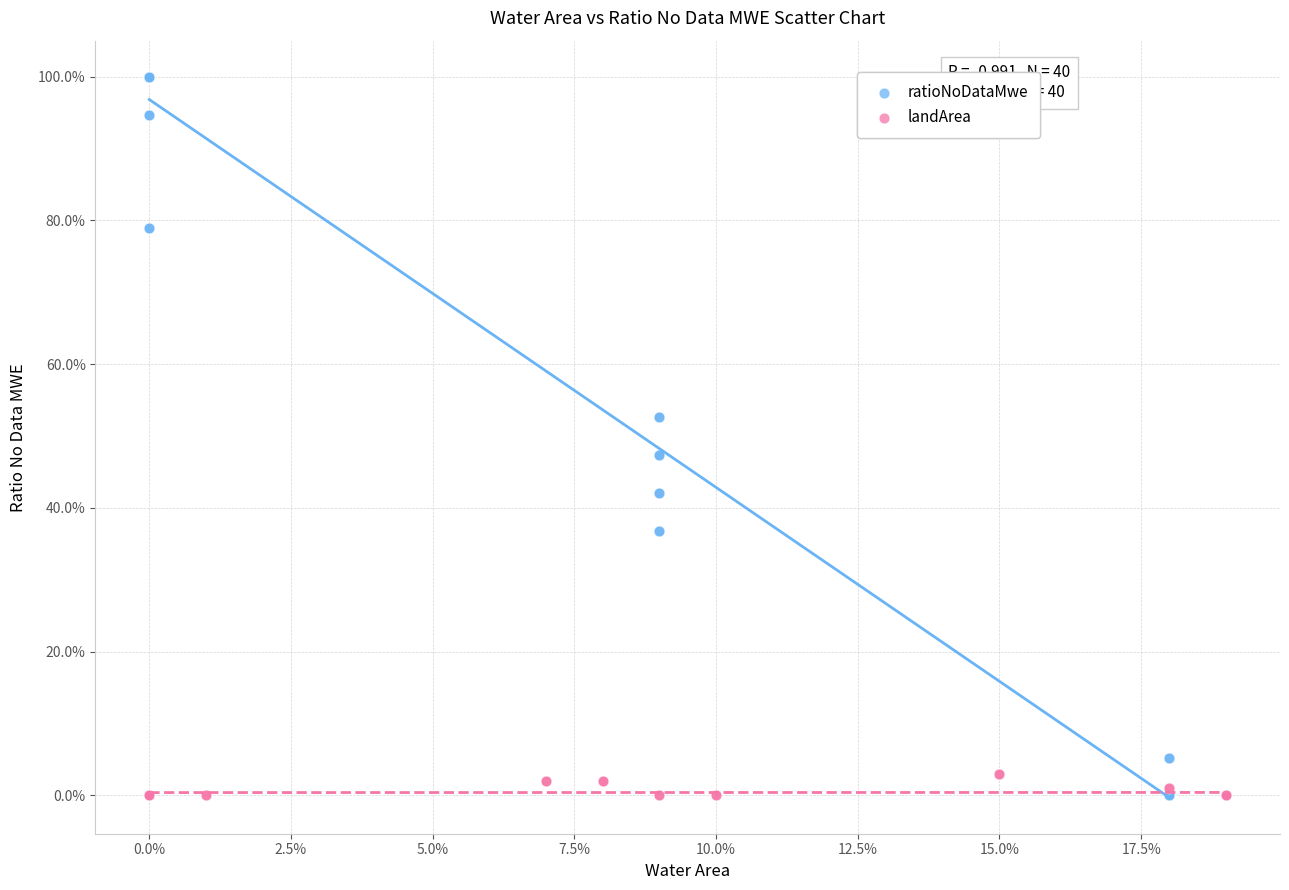

What are all the series names shown in the legend?

ratioNoDataMwe, landArea